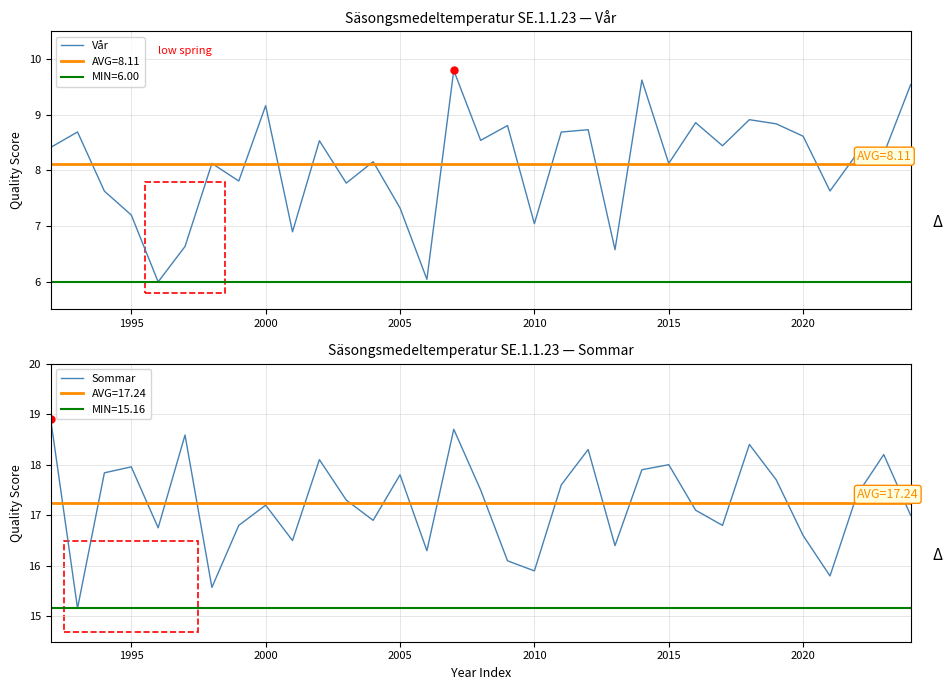

The Vår series shows 12.0 at 2020. True or false?

False